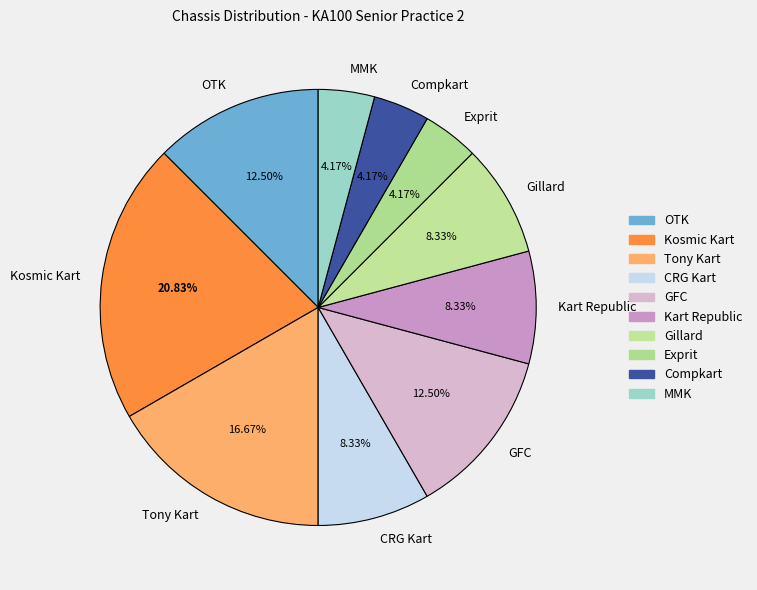

What percentage is the Compkart slice, to the nearest percent?

4%